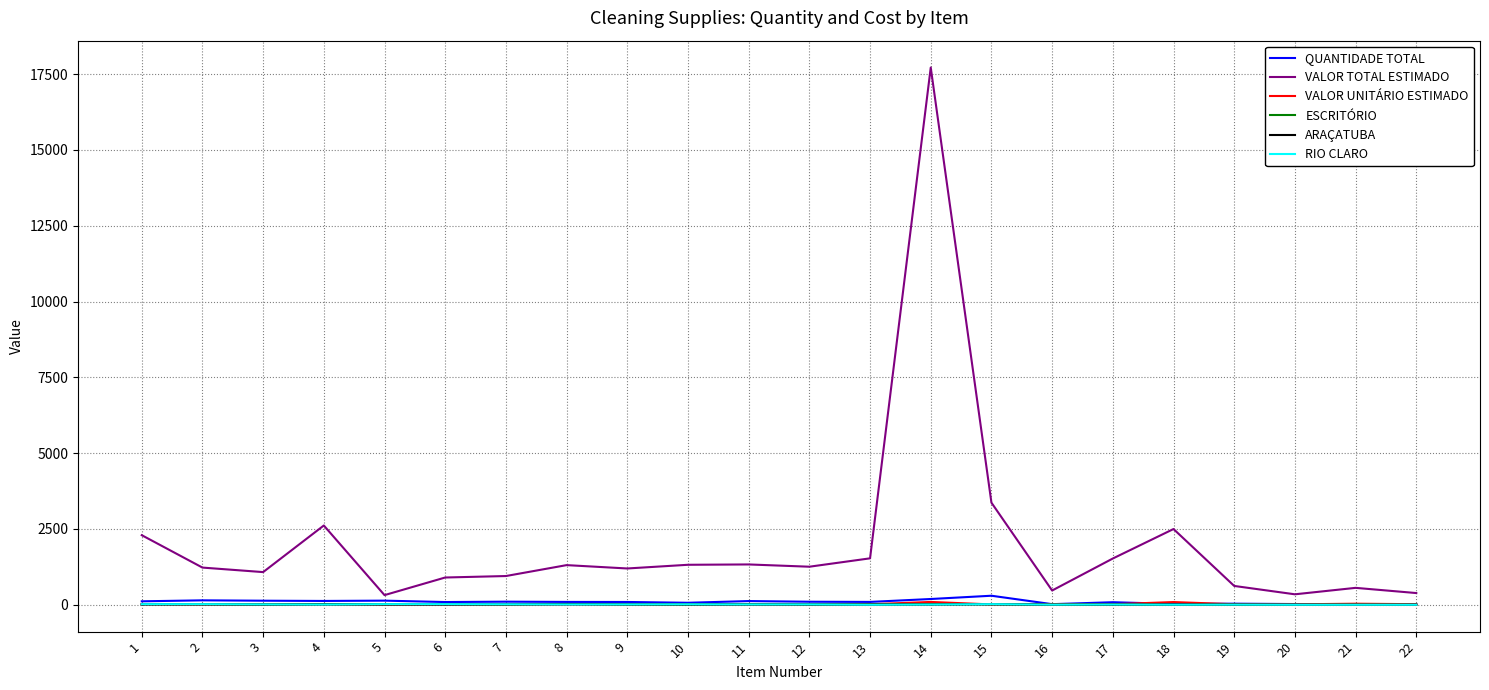

What is the sum of all VALOR UNITÁRIO ESTIMADO values?

486.8